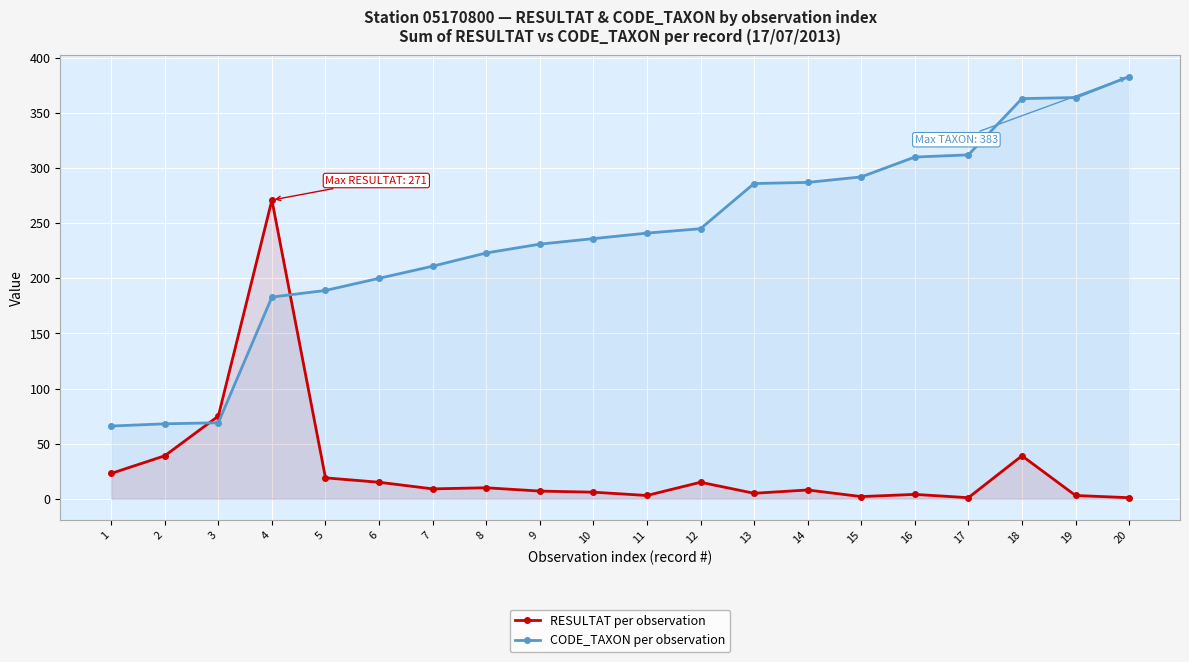

Rank the categories by RESULTAT per observation value from lowest to highest.

17, 20, 15, 11, 19, 16, 13, 10, 9, 14, 7, 8, 6, 12, 5, 1, 2, 18, 3, 4